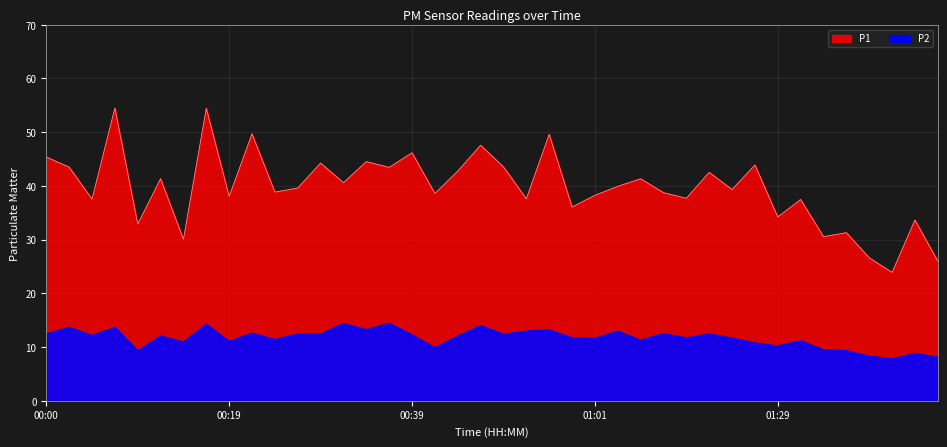

Reading left to right, extract all data points from this chart.

P1: 00:00=45.4	00:02=43.5	00:05=37.5	00:07=54.5	00:09=32.9	00:12=41.4	00:14=30.1	00:17=54.5	00:19=38.0	00:22=49.7	00:24=38.9	00:27=39.6	00:29=44.2	00:31=40.6	00:34=44.5	00:36=43.5	00:39=46.2	00:41=38.6	00:44=42.8	00:49=47.6	00:51=43.5	00:54=37.6	00:56=49.6	00:59=36.1	01:01=38.2	01:04=39.9	01:06=41.3	01:09=38.8	01:11=37.7	01:13=42.5	01:16=39.3	01:18=43.9	01:29=34.2	01:44=37.5	01:46=30.6	01:55=31.3	01:57=26.6	02:00=23.9	02:02=33.6	02:05=26.0
P2: 00:00=12.4	00:02=13.7	00:05=12.2	00:07=13.7	00:09=9.3	00:12=12.1	00:14=10.9	00:17=14.3	00:19=11.1	00:22=12.6	00:24=11.4	00:27=12.4	00:29=12.4	00:31=14.4	00:34=13.2	00:36=14.4	00:39=12.3	00:41=9.9	00:44=12.1	00:49=14.0	00:51=12.4	00:54=13.0	00:56=13.2	00:59=11.7	01:01=11.6	01:04=13.0	01:06=11.3	01:09=12.5	01:11=11.7	01:13=12.4	01:16=11.7	01:18=10.8	01:29=10.2	01:44=11.2	01:46=9.5	01:55=9.3	01:57=8.3	02:00=7.8	02:02=8.8	02:05=8.1